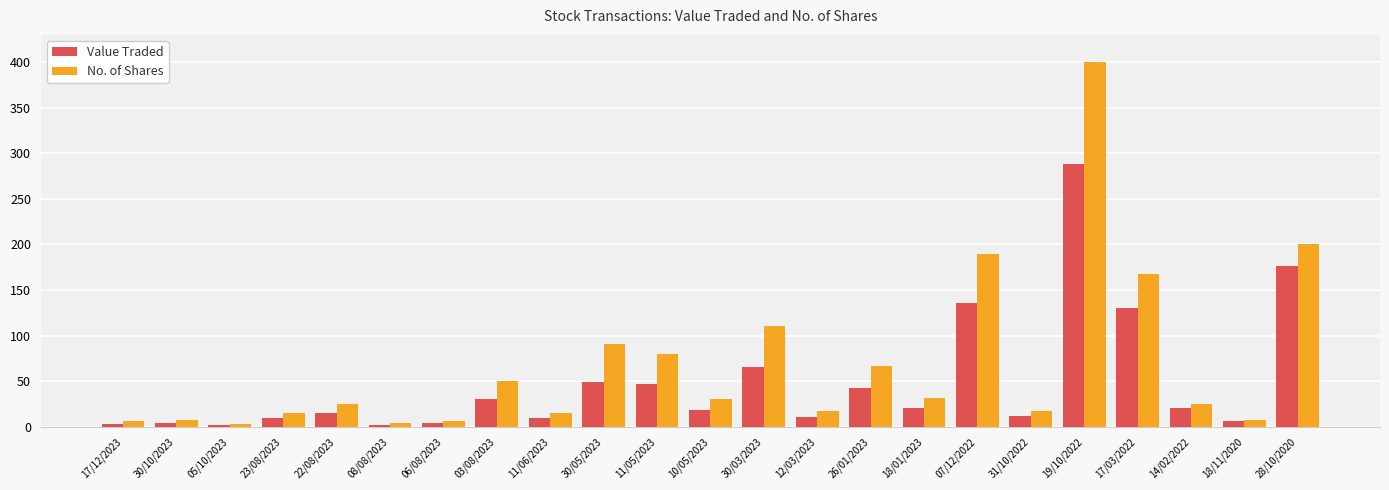

Which series has the largest total across all categories?

No. of Shares